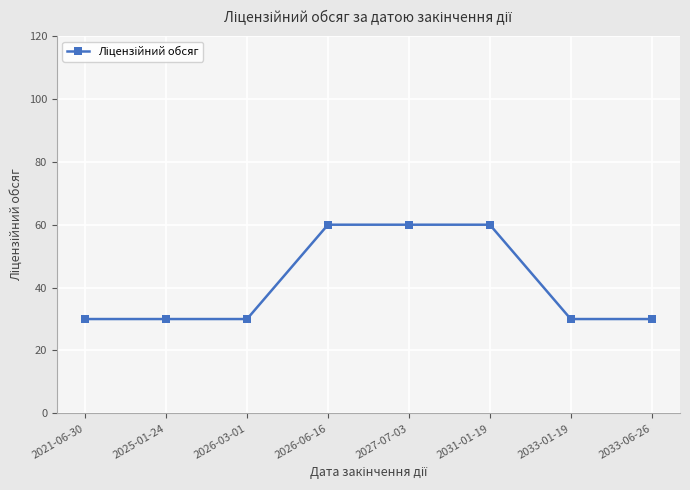

What is the label of the 7th point from the left?

2033-01-19